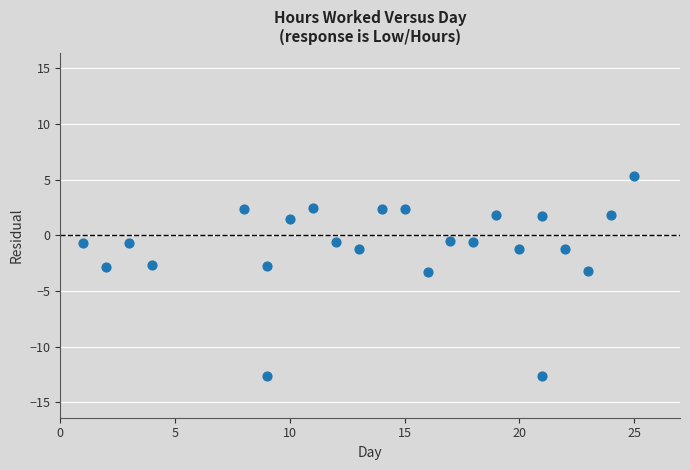

What is the range of X values (max minus min)?

24.0